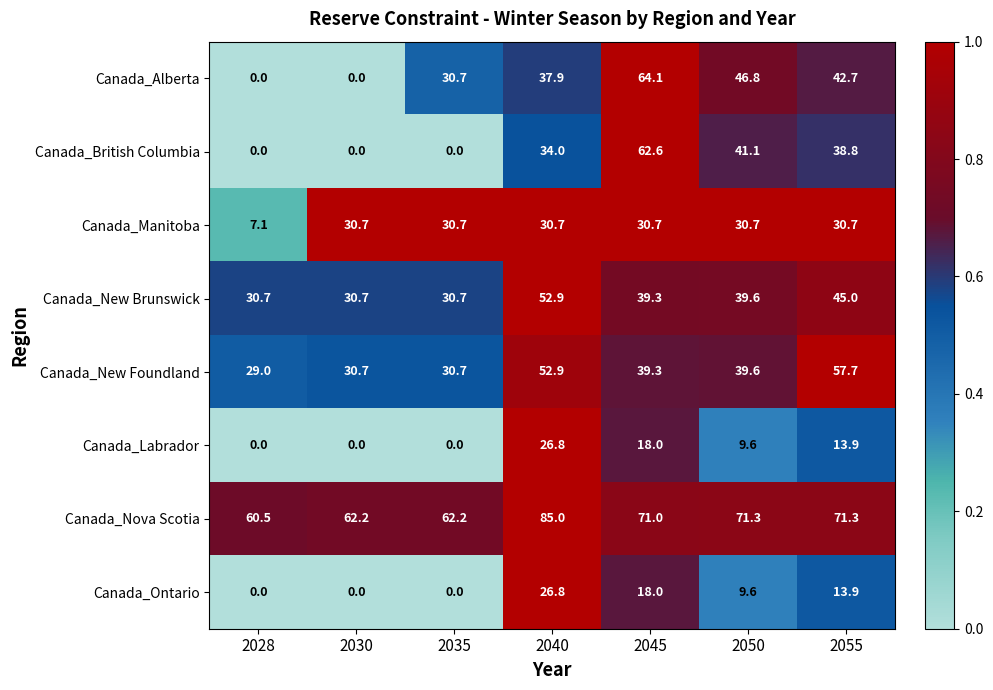

Which series has the largest total across all categories?

Canada_Nova Scotia